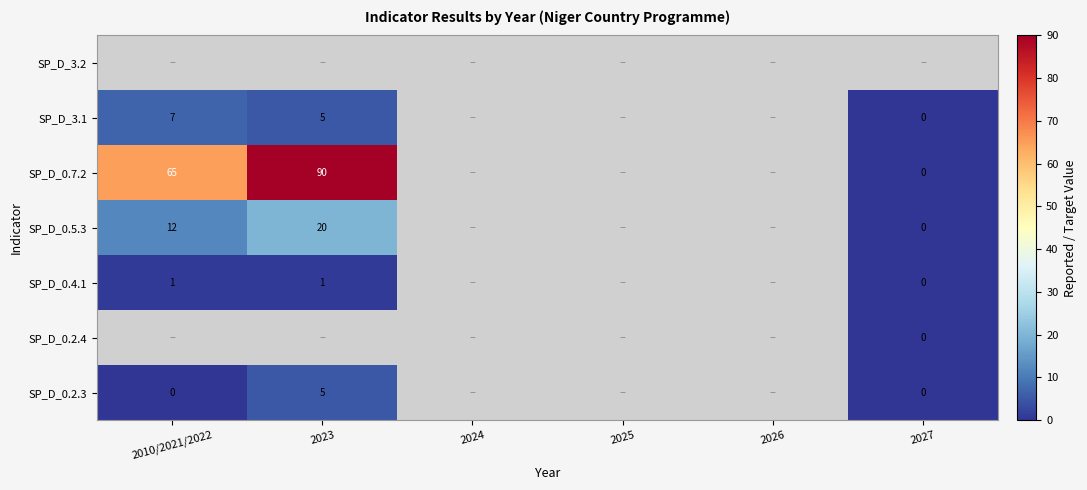

The SP_D_0.5.3 series shows 19 at 2010/2021/2022. True or false?

False